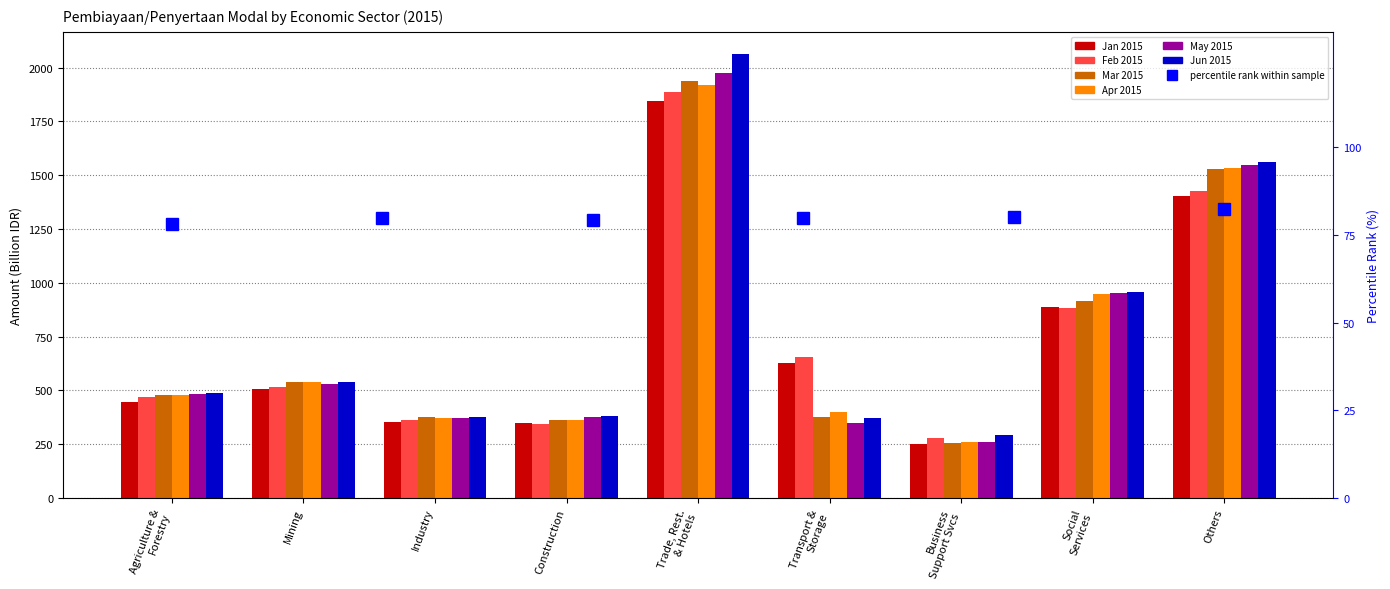

What is the total value across all series at Business Support Svcs?

1596.9